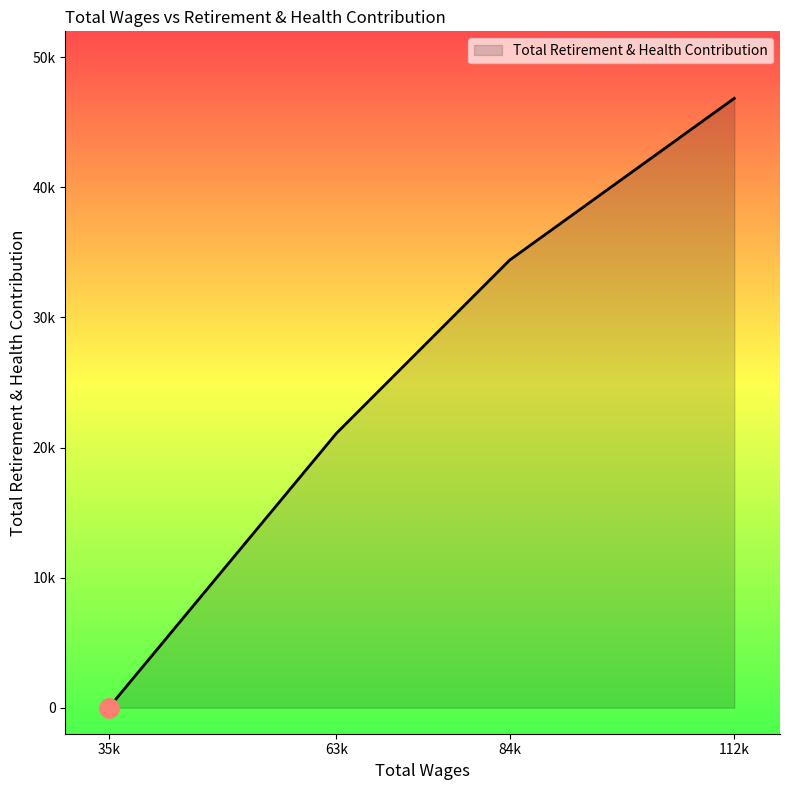

True or false: the data has more than 2 interior local peaks.

False